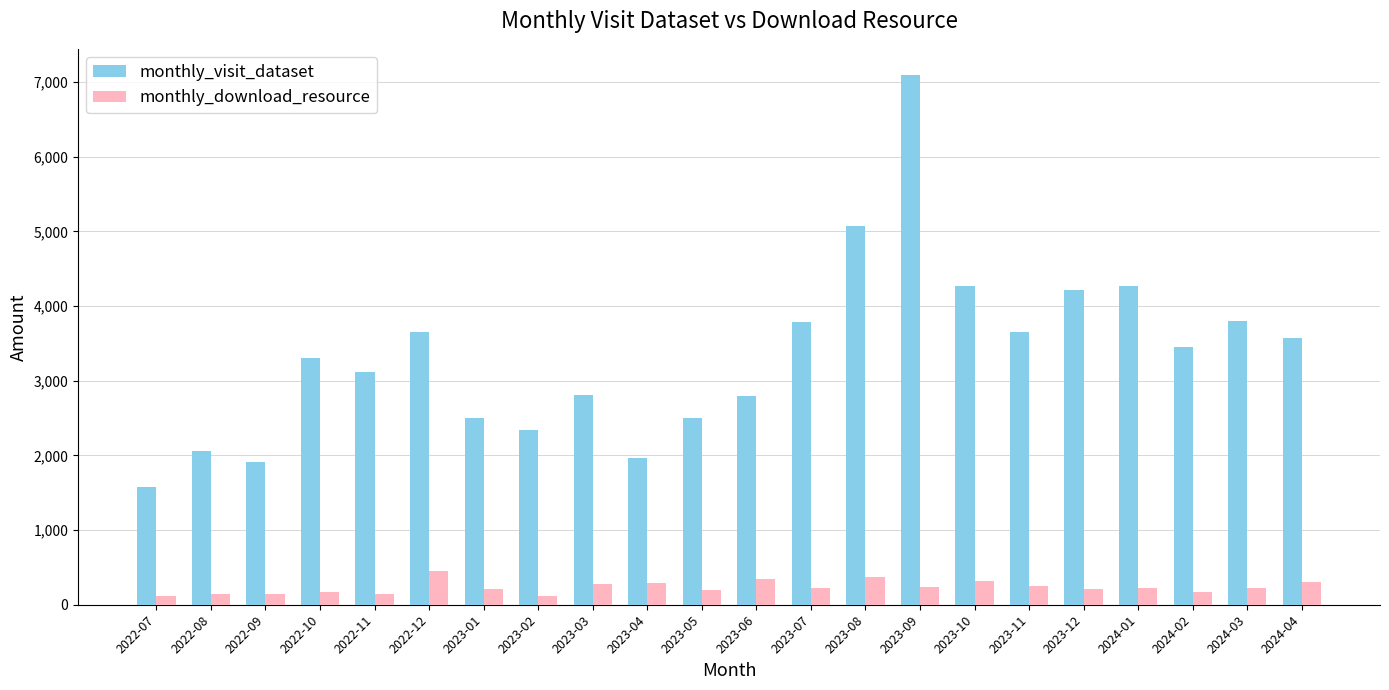

Which series changed the most between 2023-02 and 2023-06?

monthly_visit_dataset